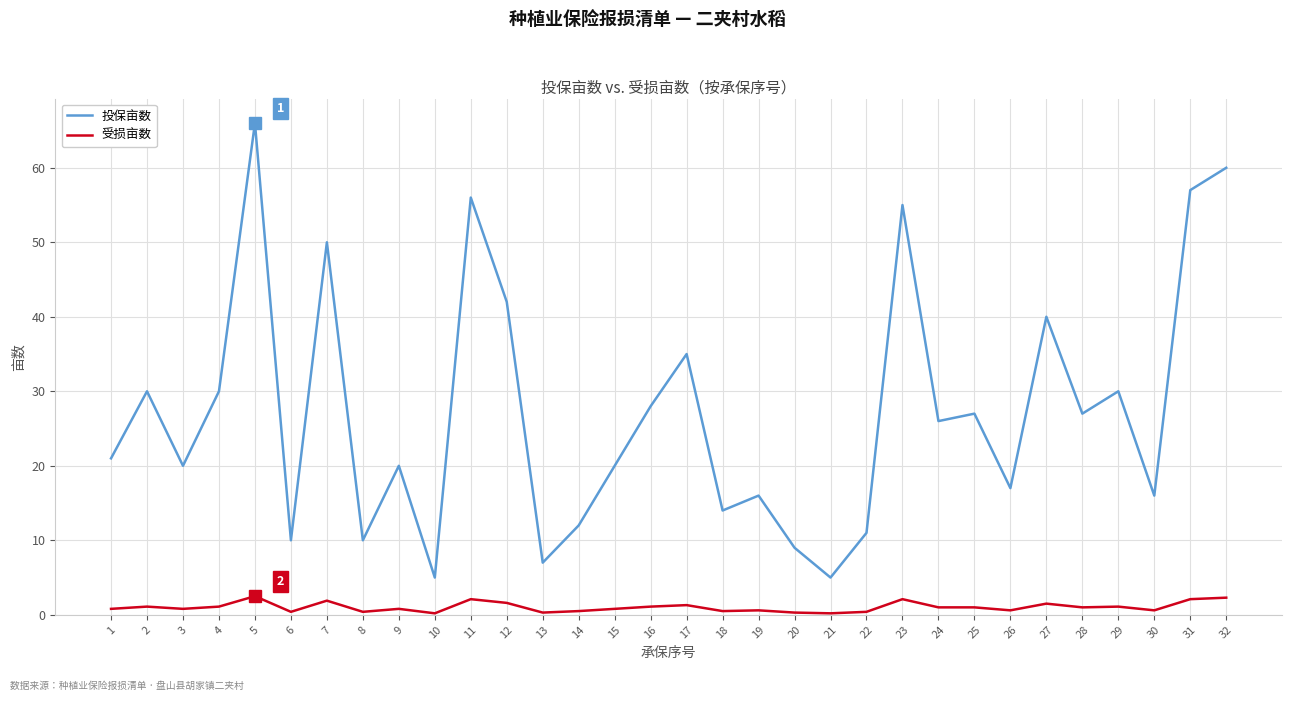

What is the difference between the second highest and minimum values in the 投保亩数 series?

55.0